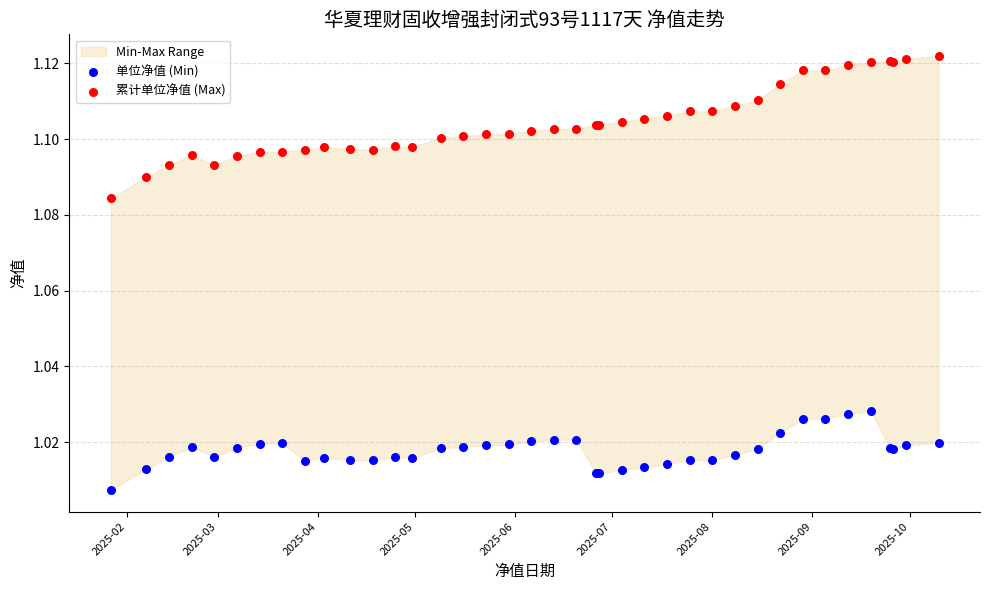

Which series has the largest Y range (max minus min)?

累计单位净值 (Max)